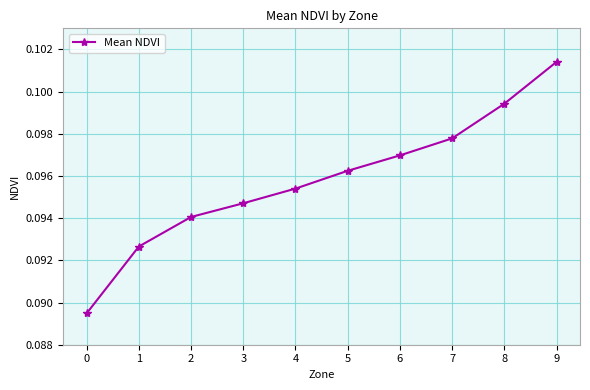

What is the sum of all values?

1.0